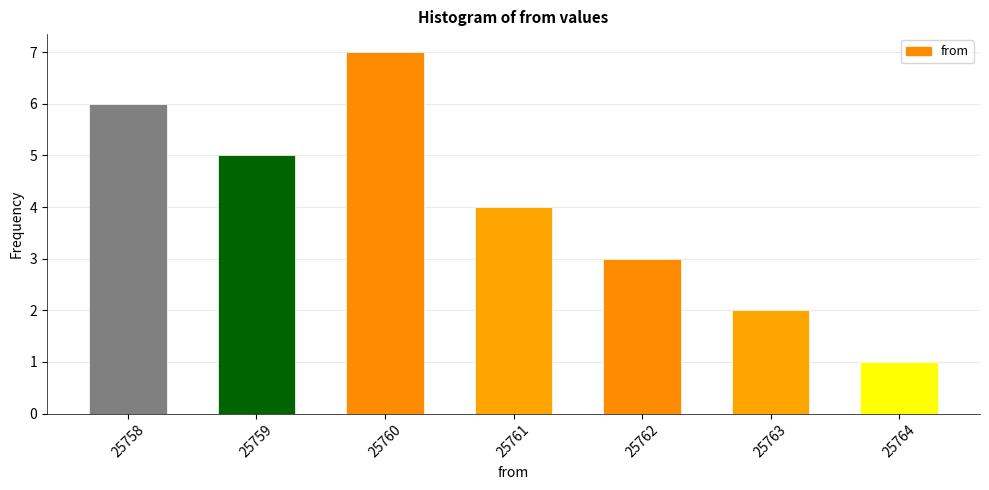

Reading right to left, what are all the values shown in this chart?

25764=1	25763=2	25762=3	25761=4	25760=7	25759=5	25758=6